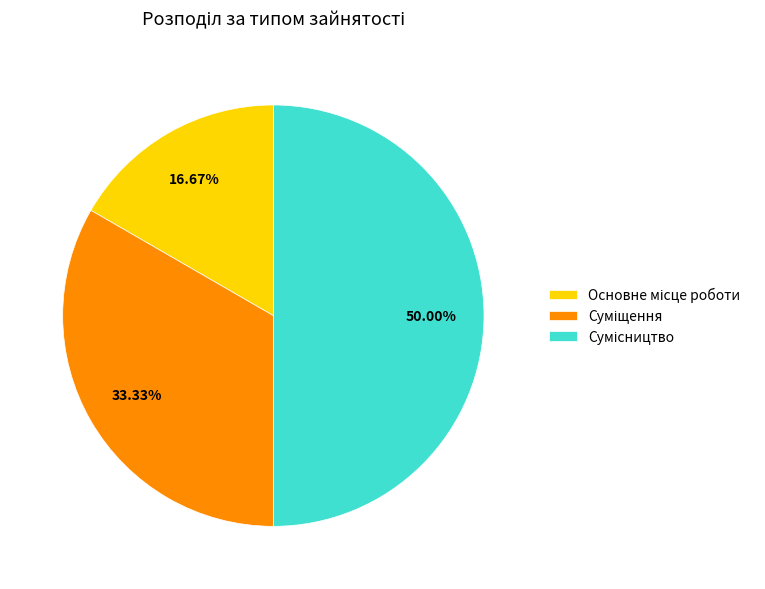

Do Сумісництво and Суміщення together represent more than half of the pie?

Yes